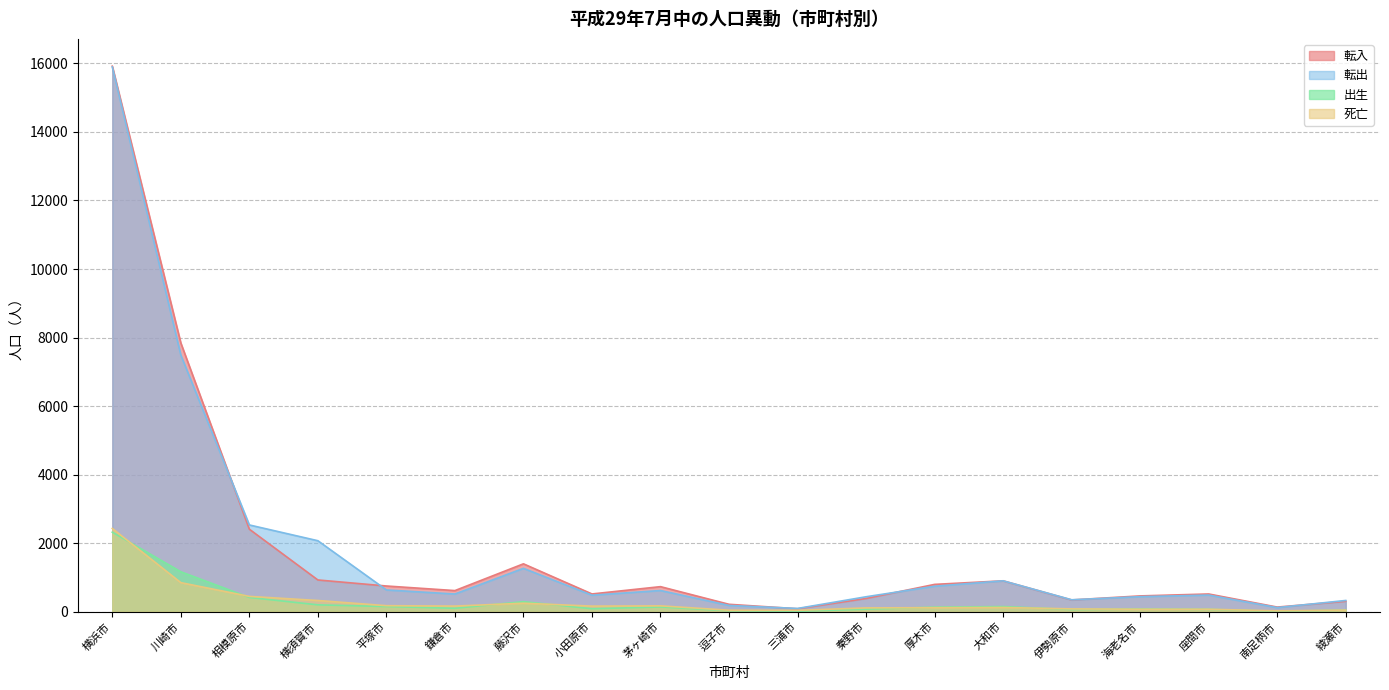

How many lines are shown in the chart?

4